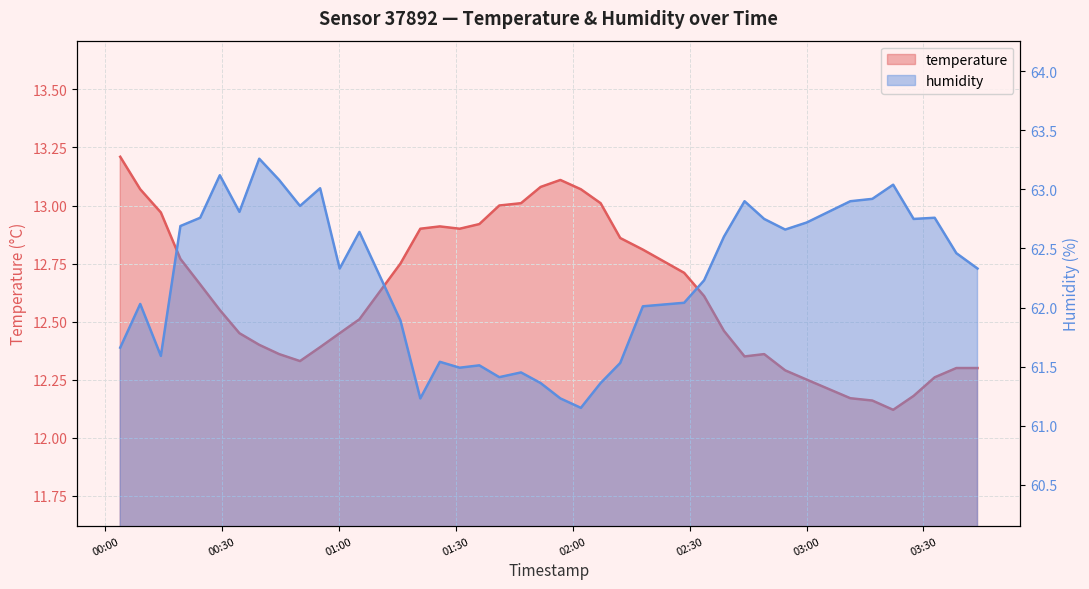

List the labels in order of temperature value, smallest first.

2023-01-01T03:22:15, 2023-01-01T03:16:54, 2023-01-01T03:11:15, 2023-01-01T03:27:30, 2023-01-01T03:00:04, 2023-01-01T03:32:54, 2023-01-01T02:54:32, 2023-01-01T03:38:28, 2023-01-01T03:43:54, 2023-01-01T00:49:59, 2023-01-01T02:44:06, 2023-01-01T00:44:38, 2023-01-01T02:49:08, 2023-01-01T00:55:09, 2023-01-01T00:39:31, 2023-01-01T00:34:26, 2023-01-01T01:00:10, 2023-01-01T02:38:49, 2023-01-01T01:05:14, 2023-01-01T00:29:24, 2023-01-01T02:33:43, 2023-01-01T00:24:22, 2023-01-01T02:28:36, 2023-01-01T01:15:46, 2023-01-01T00:19:17, 2023-01-01T02:18:00, 2023-01-01T02:12:11, 2023-01-01T01:20:52, 2023-01-01T01:30:58, 2023-01-01T01:25:53, 2023-01-01T01:36:01, 2023-01-01T00:14:16, 2023-01-01T01:41:08, 2023-01-01T01:46:43, 2023-01-01T02:07:09, 2023-01-01T00:08:58, 2023-01-01T02:02:05, 2023-01-01T01:51:45, 2023-01-01T01:56:49, 2023-01-01T00:03:50